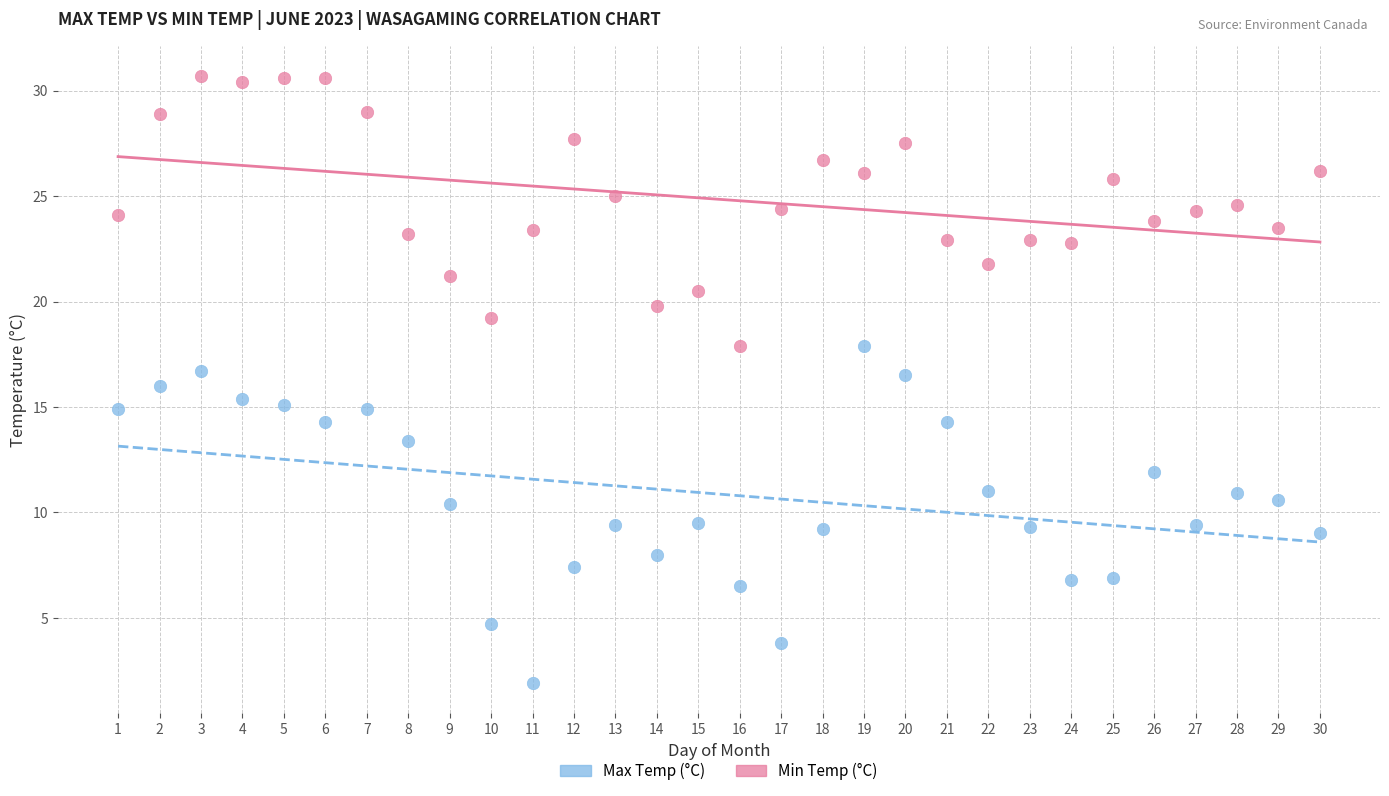

What is the X range (max minus min) for the scatter plot?

29.0